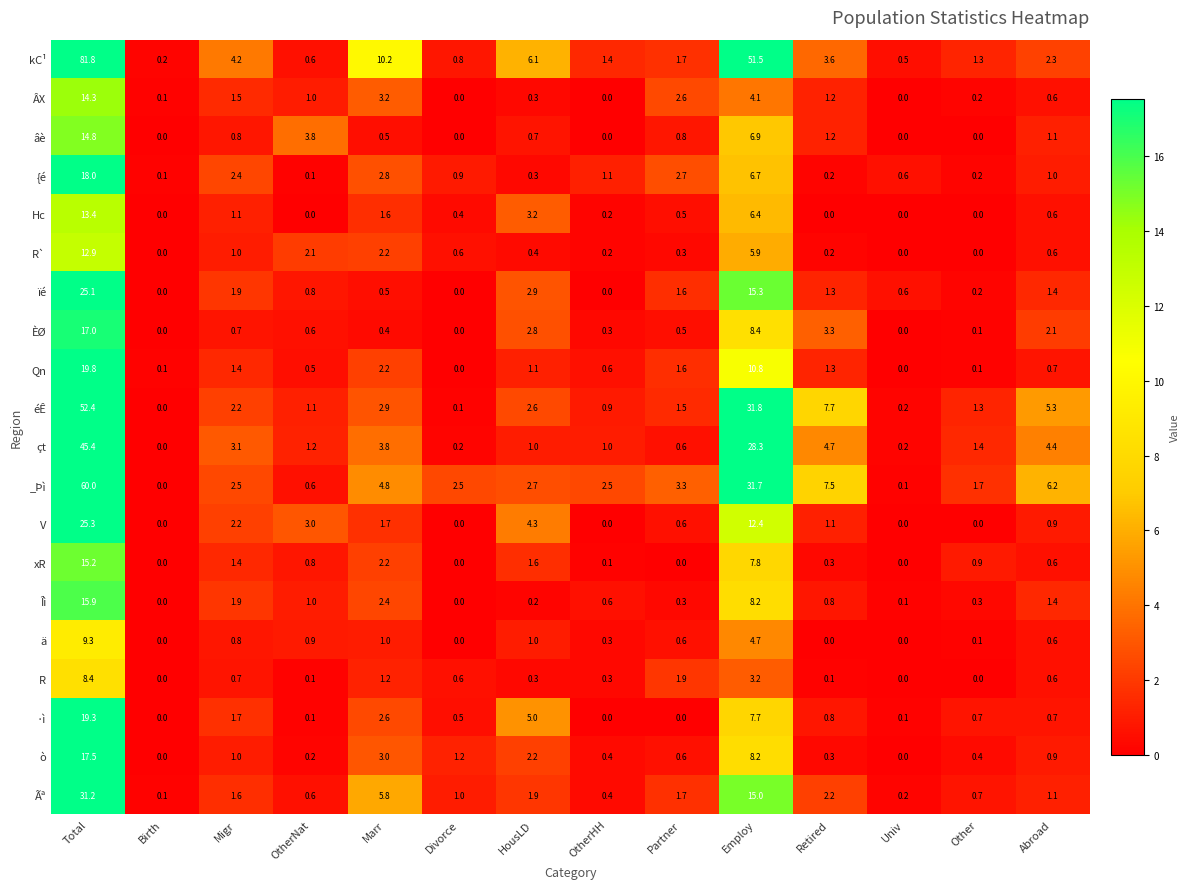

Which category has the highest value in the ä series?

Total